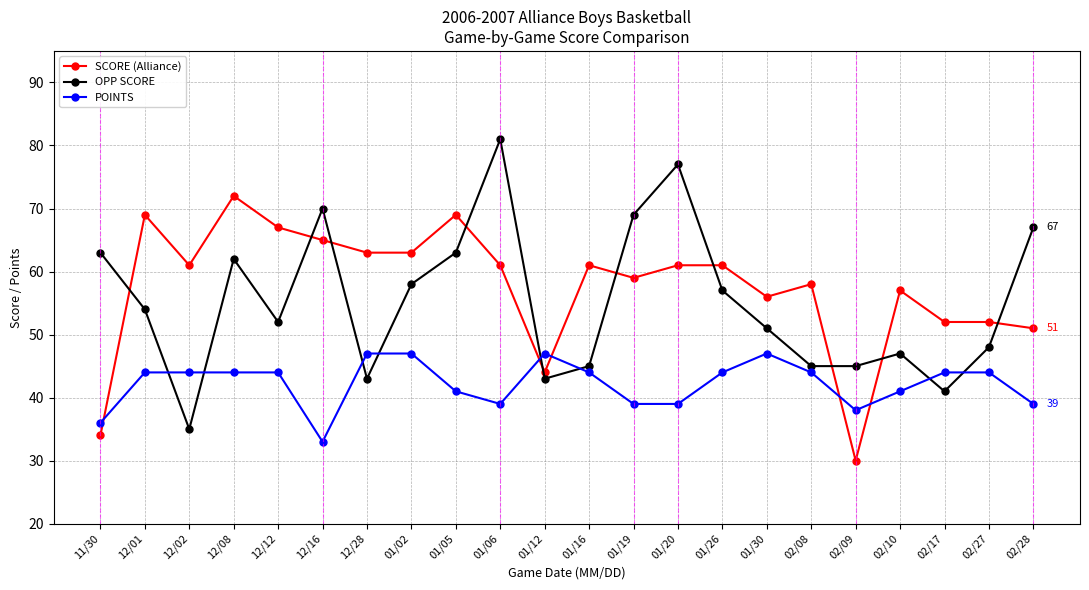

Rank the series by their maximum value, from lowest to highest.

POINTS, SCORE (Alliance), OPP SCORE